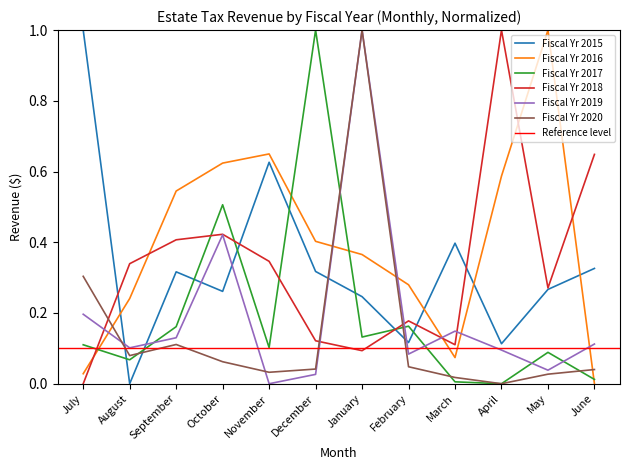

Count the Fiscal Yr 2015 values in the range 0 to 1.

12